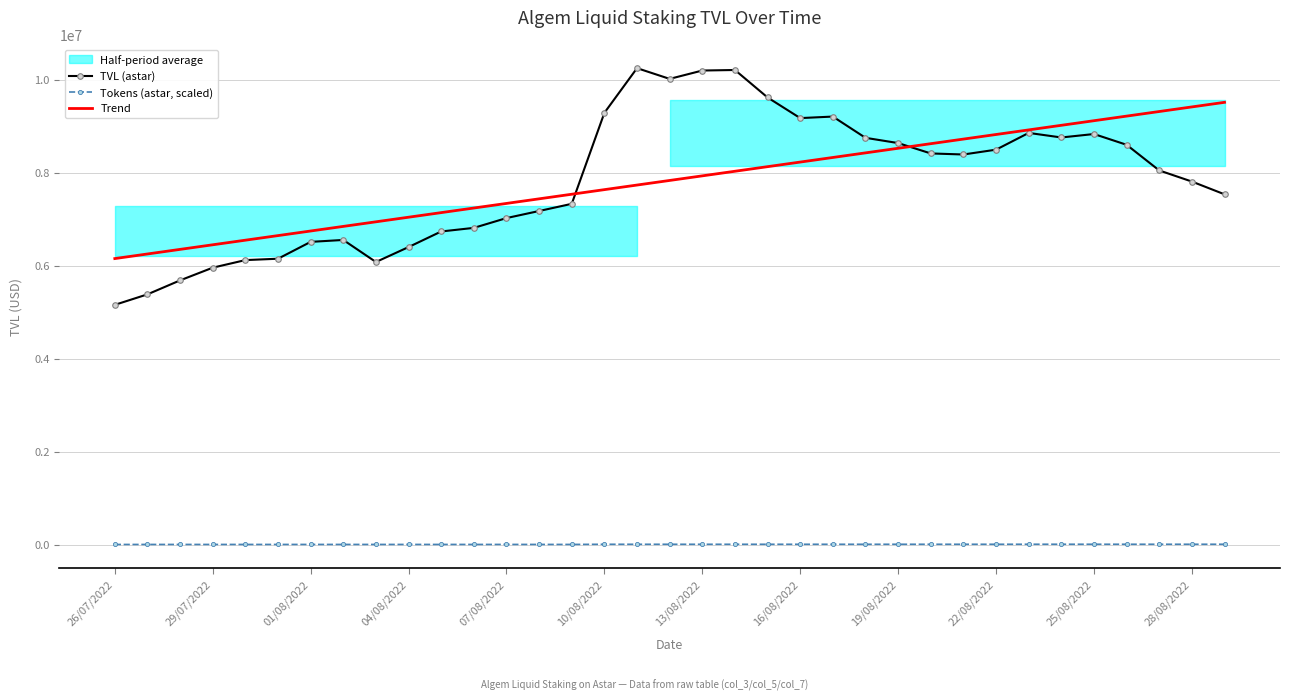

What is the lowest value of the Trend series?

6156744.0